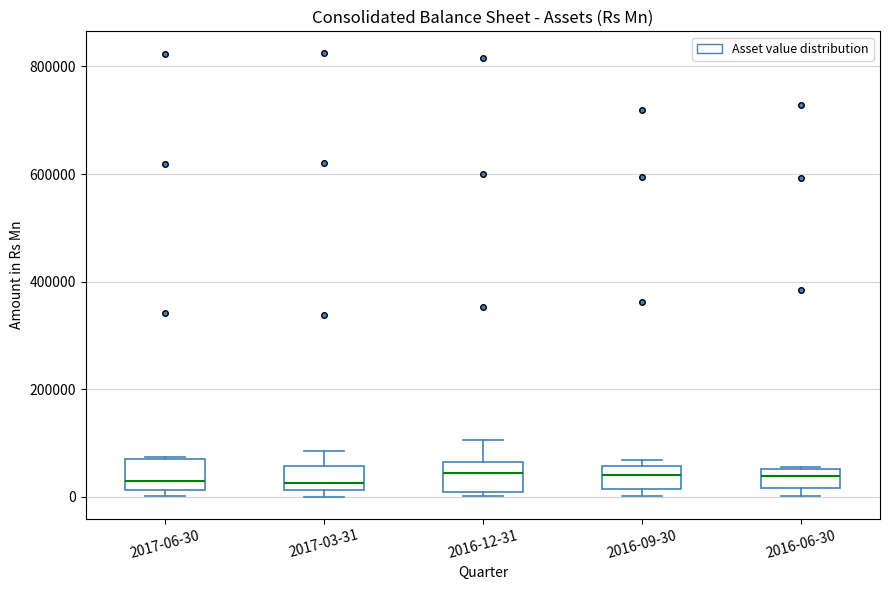

Reading left to right, read every box against the y-axis: the position of its median line, the range the box covers, and the ends of its whiskers. The values are not printed on the chart, so give them approximately, as read against the axis.

2017-06-30: median 20000 (just above the box's lower edge), box 20000 to 60000, whiskers 0 to 80000
2017-03-31: median 20000 (just above the box's lower edge), box 20000 to 60000, whiskers 0 to 80000
2016-12-31: median 40000, box 0 to 60000, whiskers 0 (just below the box's lower edge) to 100000
2016-09-30: median 40000, box 20000 to 60000, whiskers 0 to 60000 (just above the box's upper edge)
2016-06-30: median 40000, box 20000 to 60000, whiskers 0 to 60000